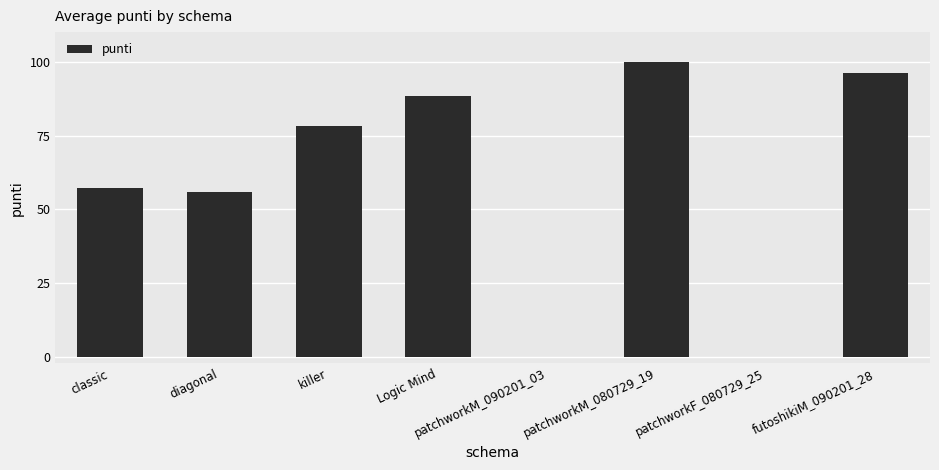

What is the sum of the values at Logic Mind and patchworkF_080729_25?

88.4